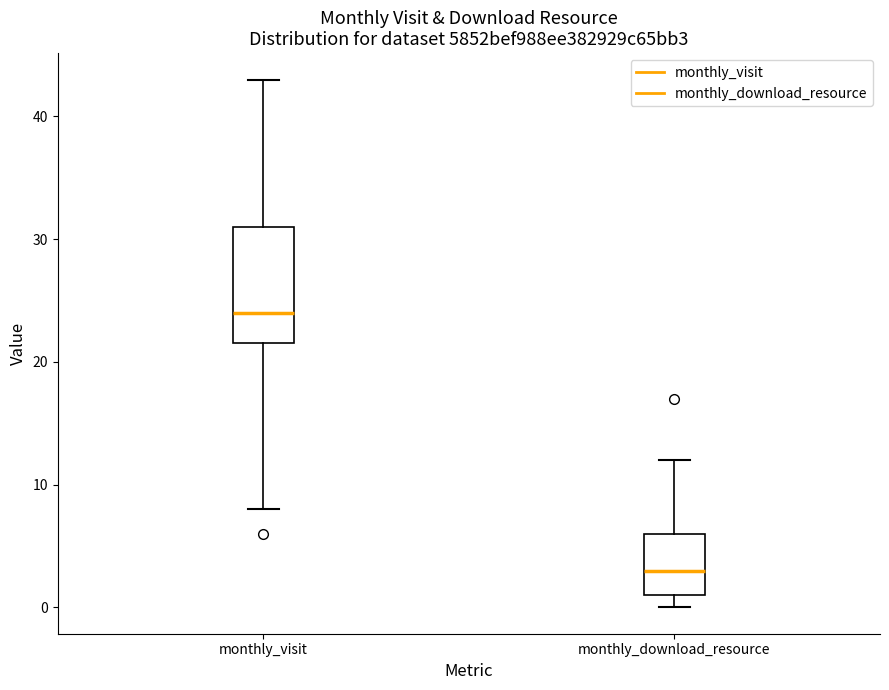

Reading left to right, read every box against the y-axis: the position of its median line, the range the box covers, and the ends of its whiskers. The values are not printed on the chart, so give them approximately, as read against the axis.

monthly_visit: median 24, box 22 to 31, whiskers 8 to 43
monthly_download_resource: median 3, box 1 to 6, whiskers 0 to 12